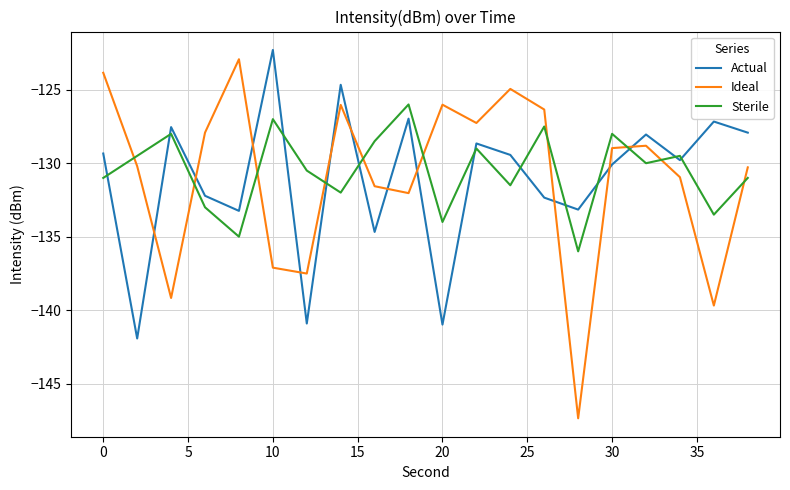

Which series has the widest spread of values?

Ideal